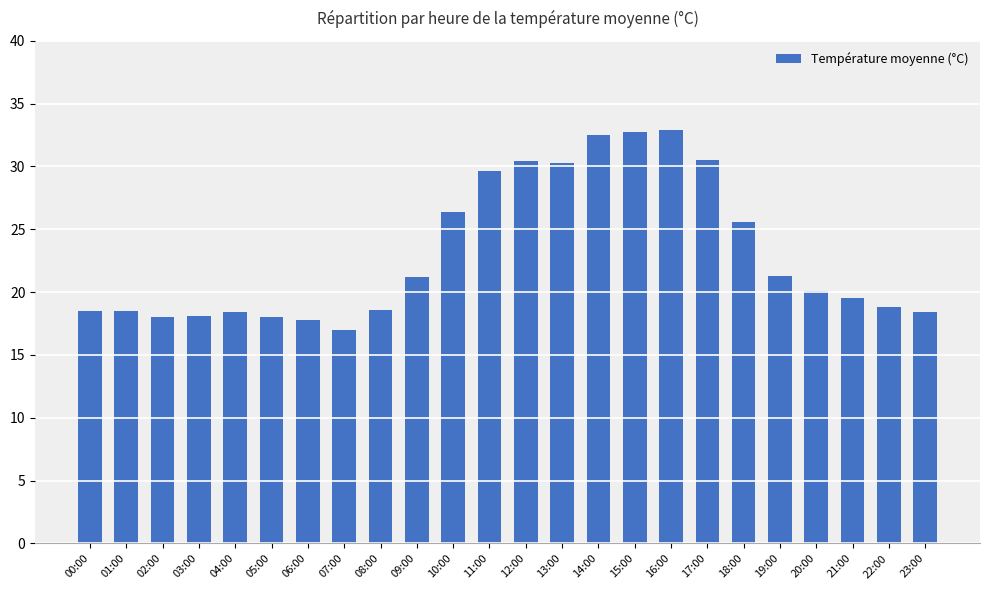

Which label corresponds to the smallest value in the chart?

07:00